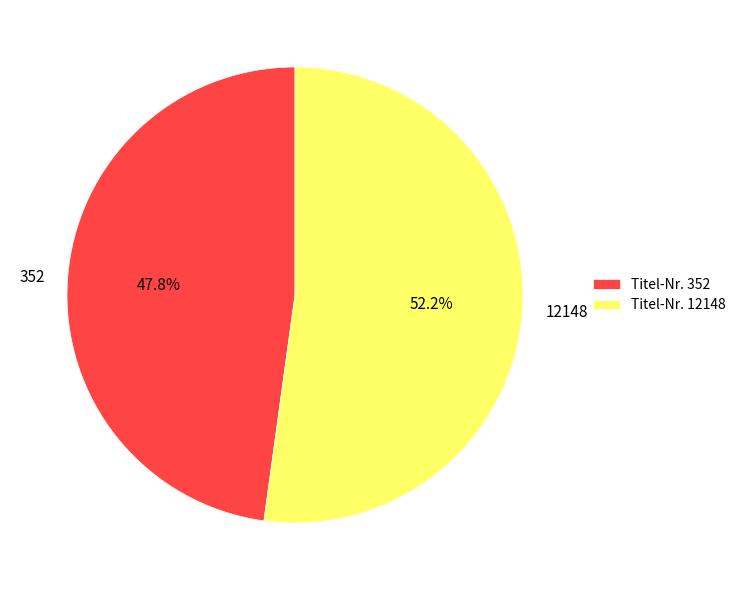

Rank the categories by value from highest to lowest.

12148, 352